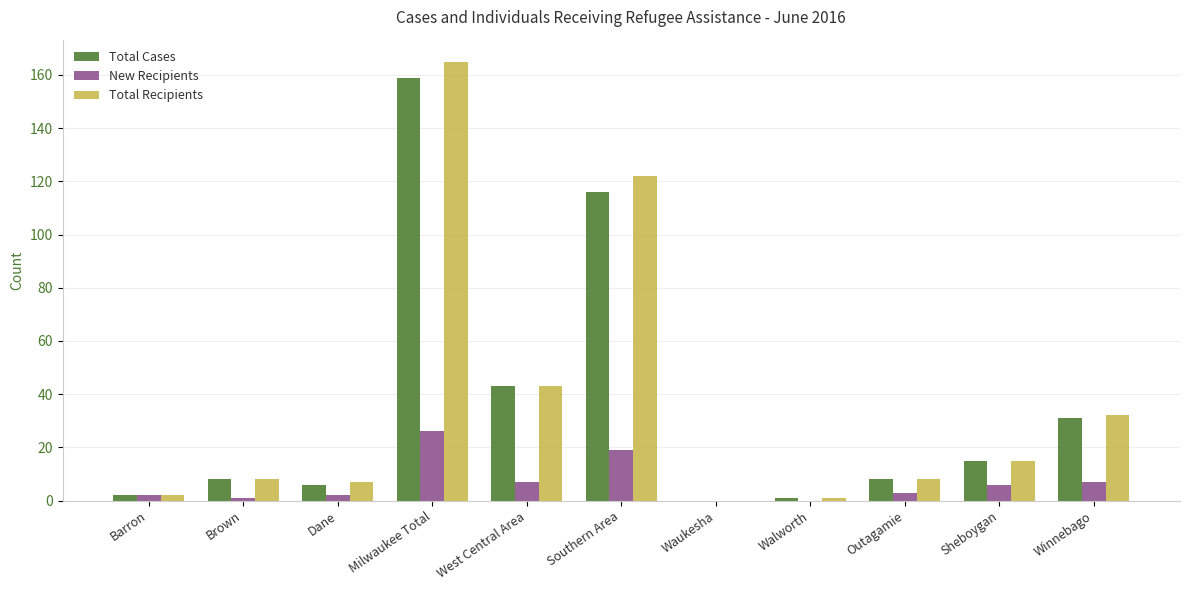

How many groups of bars are there?

11